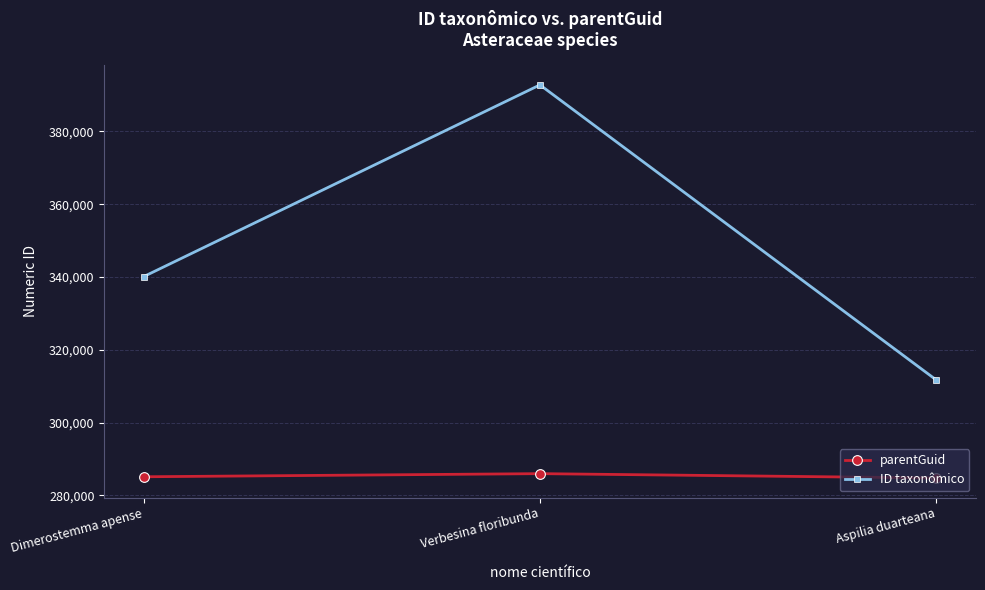

What is the maximum value for ID taxonômico?

392758